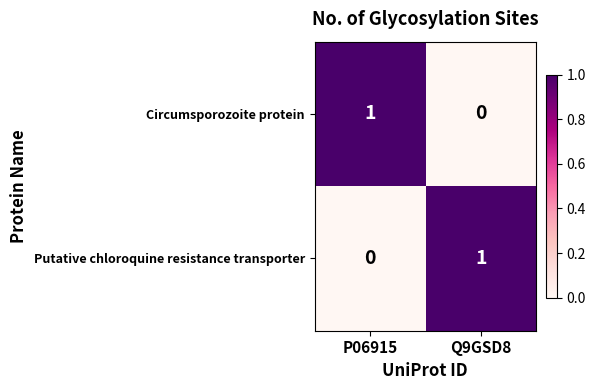

List the labels in order of Circumsporozoite protein value, smallest first.

Q9GSD8, P06915